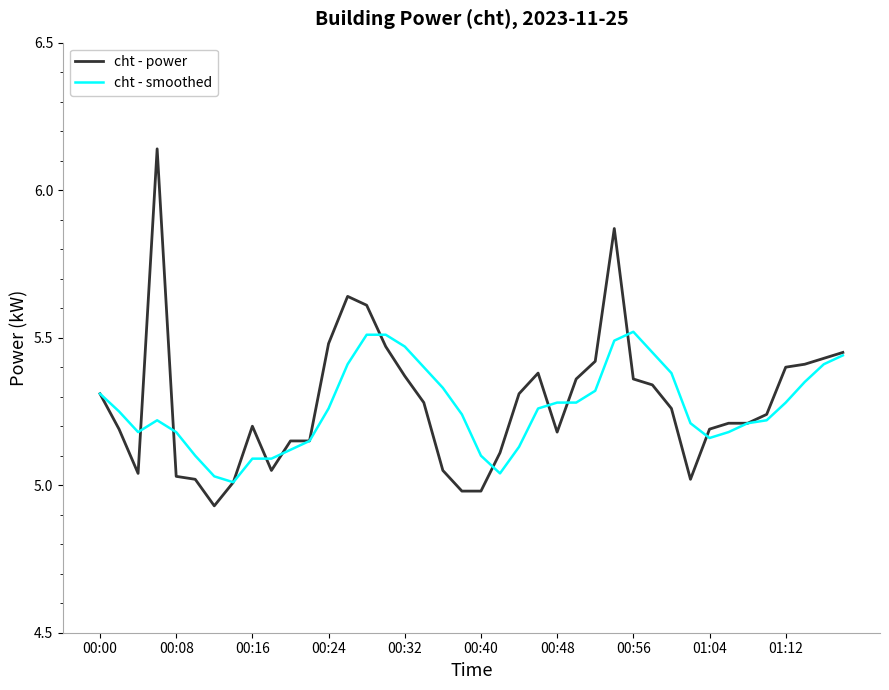

List the series in order of their peak value, highest first.

cht - power, cht - smoothed